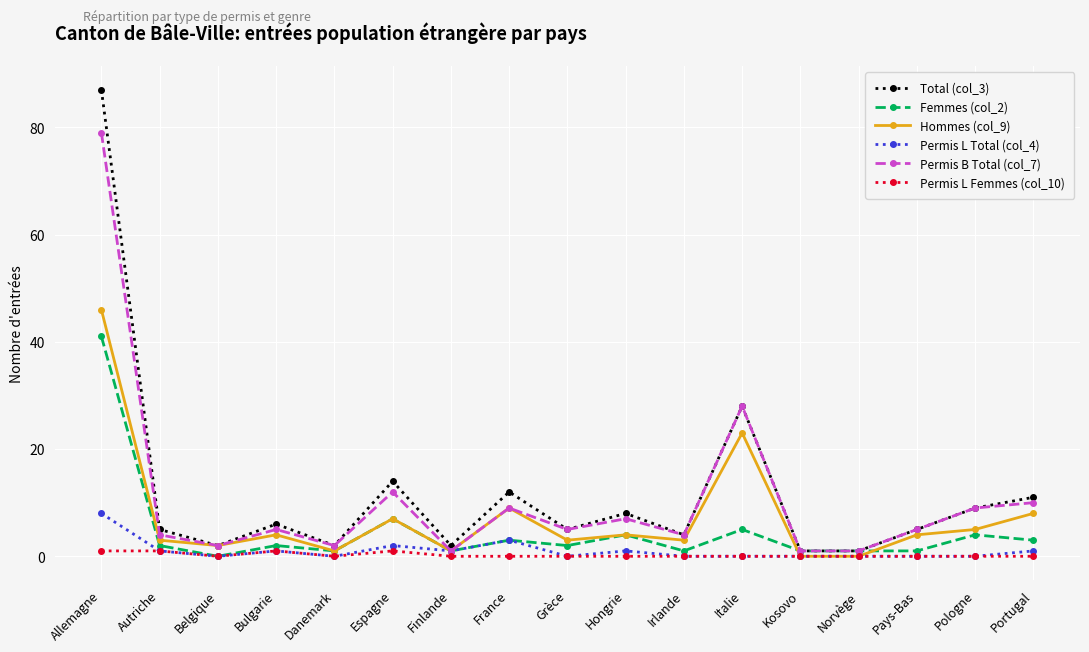

Reading right to left, transcribe all the data shown in this chart.

Total (col_3): 11	9	5	1	1	28	4	8	5	12	2	14	2	6	2	5	87
Femmes (col_2): 3	4	1	1	1	5	1	4	2	3	1	7	1	2	0	2	41
Hommes (col_9): 8	5	4	0	0	23	3	4	3	9	1	7	1	4	2	3	46
Permis L Total (col_4): 1	0	0	0	0	0	0	1	0	3	1	2	0	1	0	1	8
Permis B Total (col_7): 10	9	5	1	1	28	4	7	5	9	1	12	2	5	2	4	79
Permis L Femmes (col_10): 0	0	0	0	0	0	0	0	0	0	0	1	0	1	0	1	1